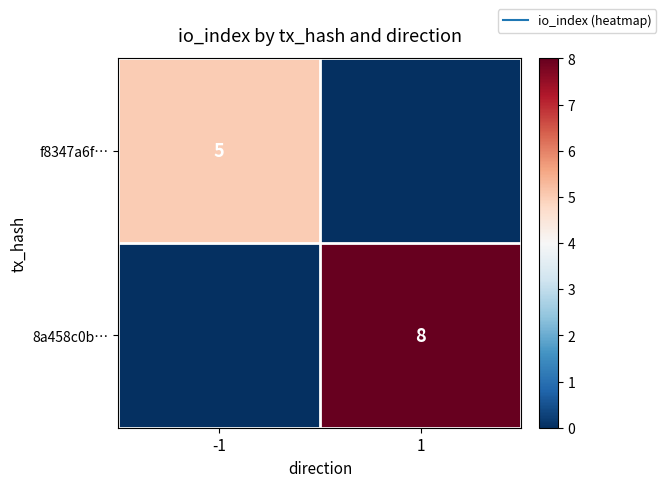

Rank the series at 1 from highest to lowest value.

8a458c0b…, f8347a6f…